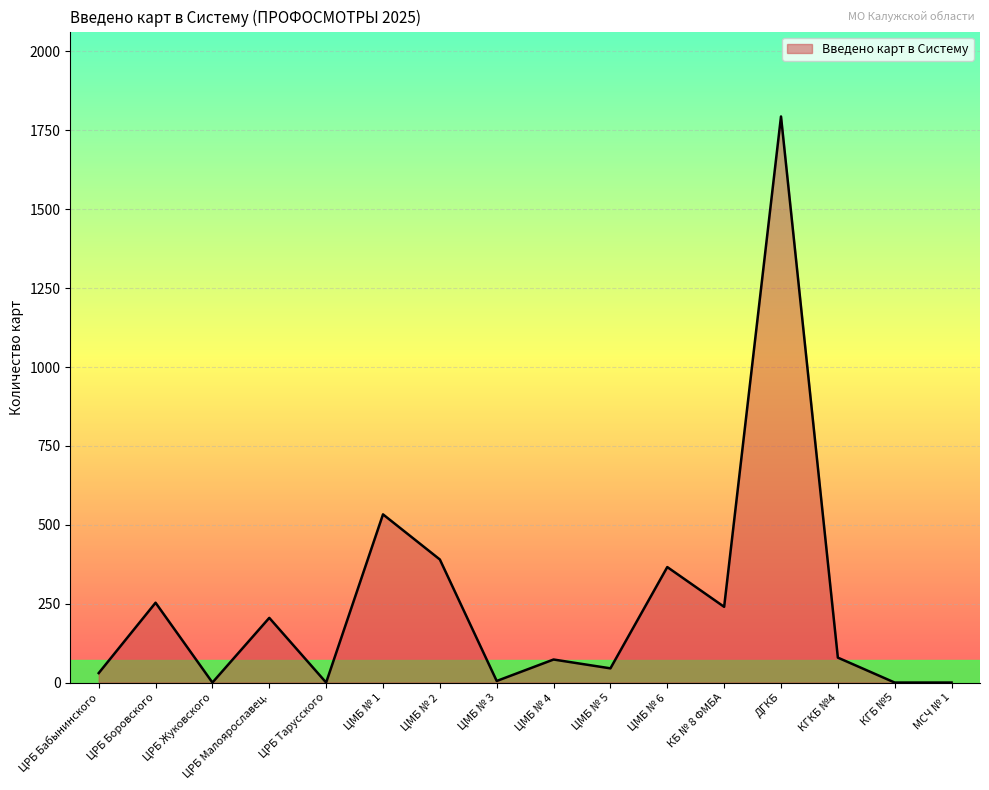

How many categories are shown in the chart?

16